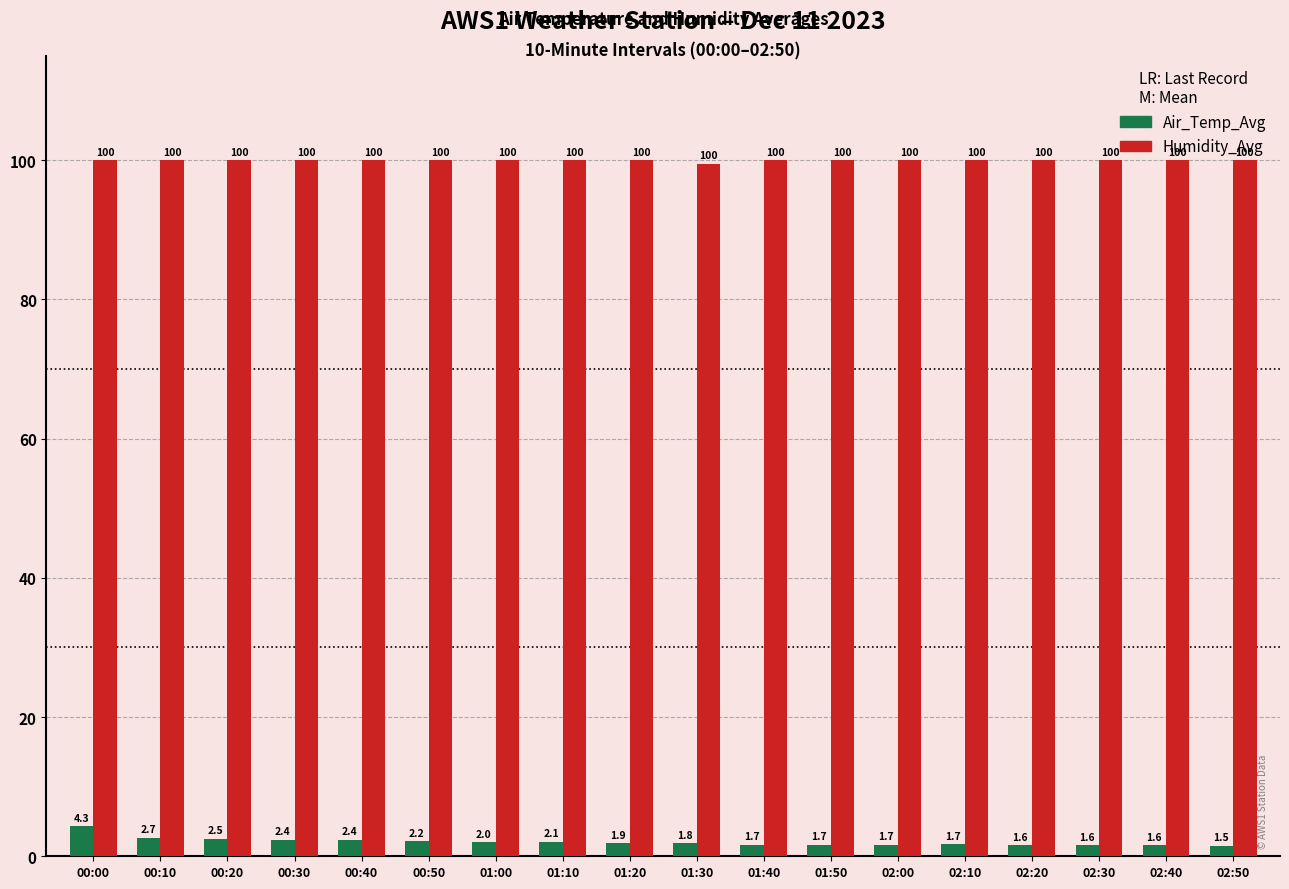

Reading left to right, extract all data points from this chart.

Air_Temp_Avg: 00:00=4.3	00:10=2.7	00:20=2.5	00:30=2.4	00:40=2.4	00:50=2.2	01:00=2.0	01:10=2.1	01:20=1.9	01:30=1.8	01:40=1.7	01:50=1.7	02:00=1.7	02:10=1.7	02:20=1.6	02:30=1.6	02:40=1.6	02:50=1.5
Humidity_Avg: 00:00=100.0	00:10=100.0	00:20=100.0	00:30=100.0	00:40=100.0	00:50=100.0	01:00=100.0	01:10=100.0	01:20=100.0	01:30=99.5	01:40=100.0	01:50=100.0	02:00=100.0	02:10=100.0	02:20=100.0	02:30=100.0	02:40=100.0	02:50=100.0